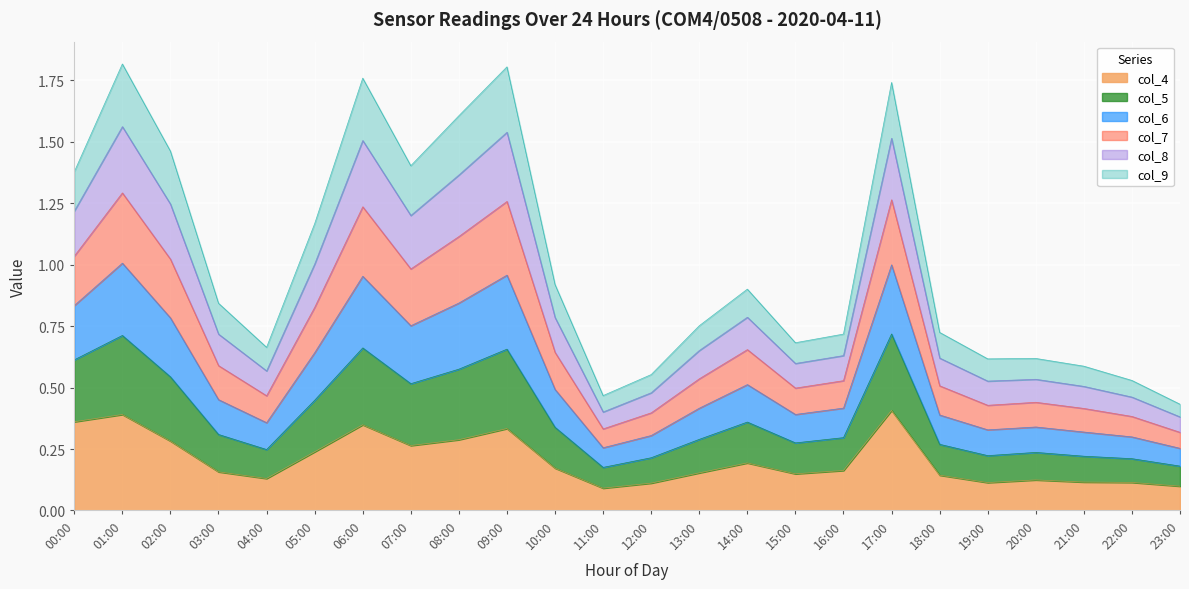

The col_4 series shows 0.2 at 14:00. True or false?

True